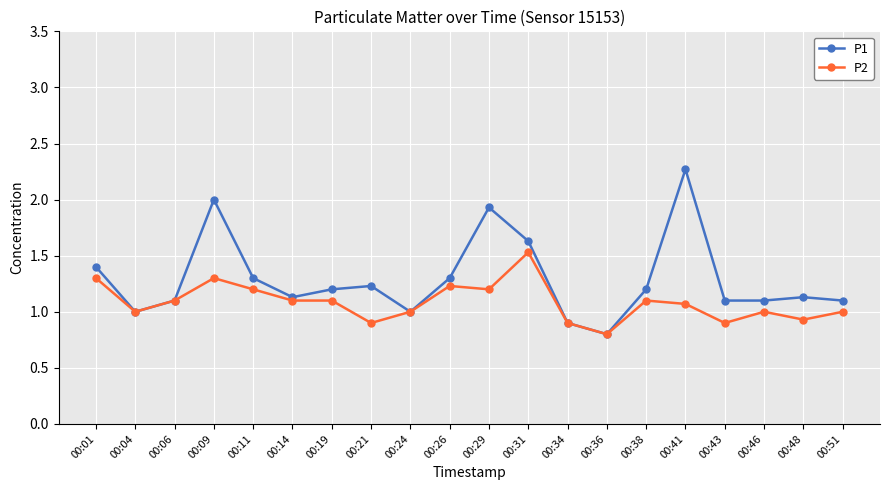

Which series changed the most between 00:01 and 00:48?

P2